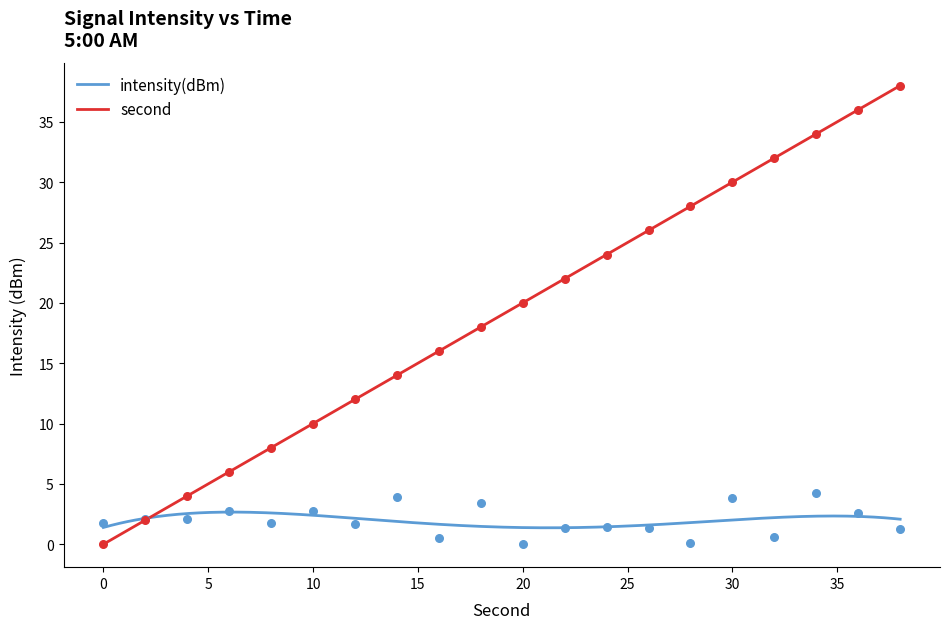

Which has a higher value, 30 or 12?

30